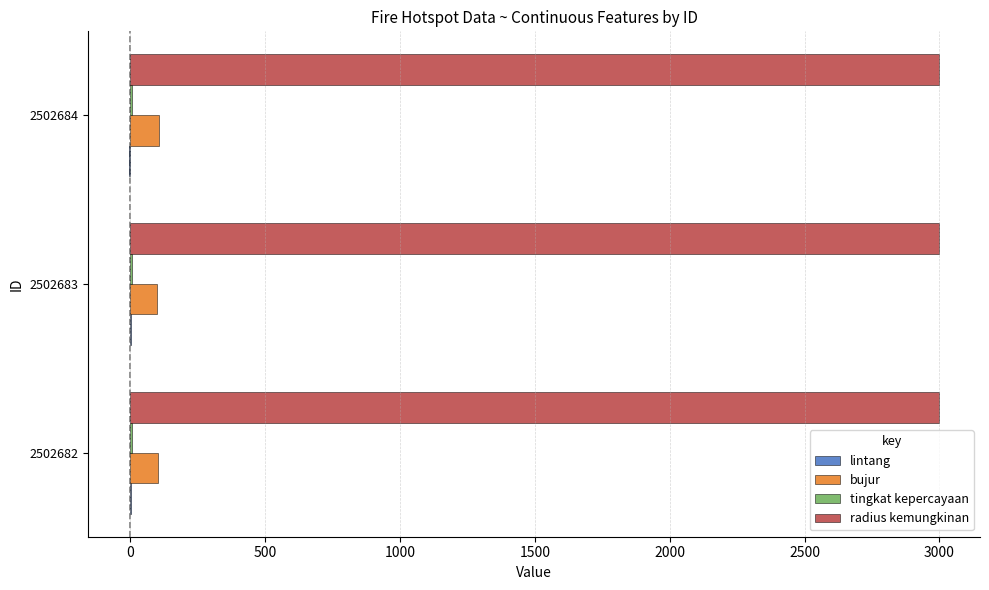

True or false: radius kemungkinan has a value of 3000.0 at 2502684.

True